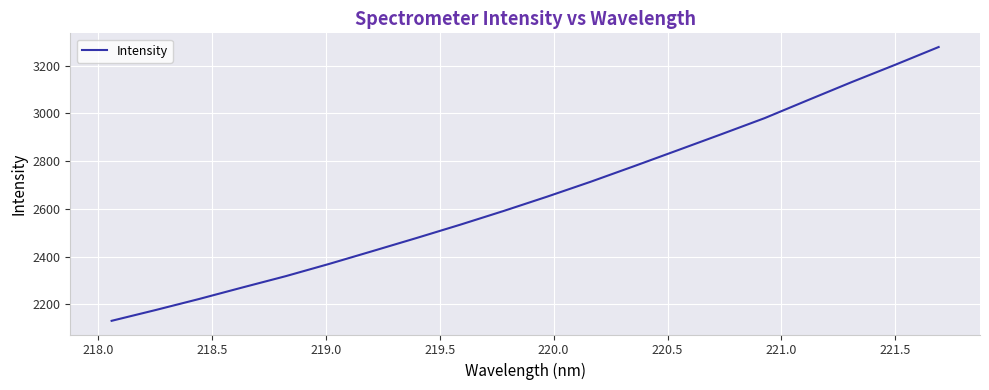

What is the maximum value shown in the chart?

3277.6